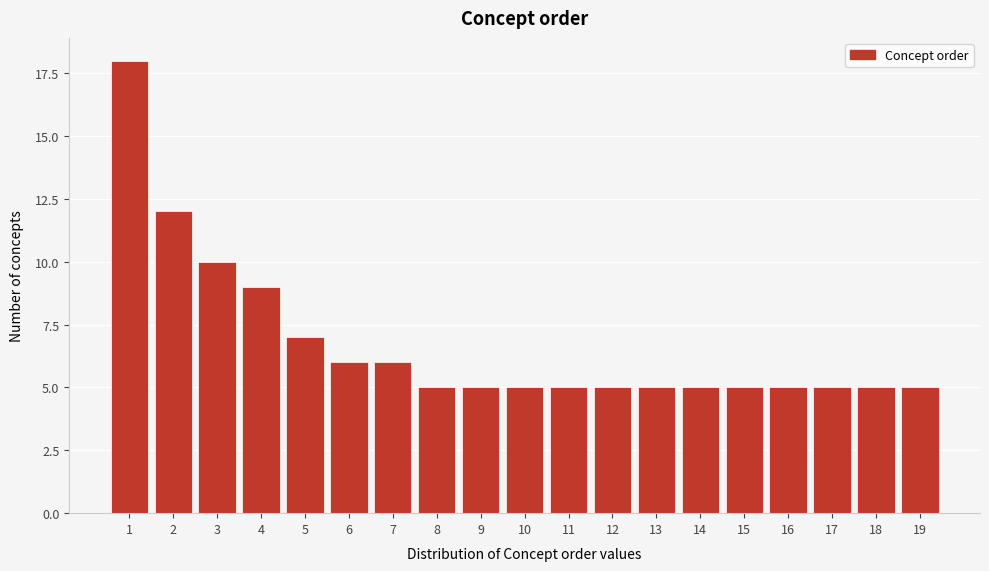

Reading right to left, transcribe all the data shown in this chart.

5	5	5	5	5	5	5	5	5	5	5	5	6	6	7	9	10	12	18